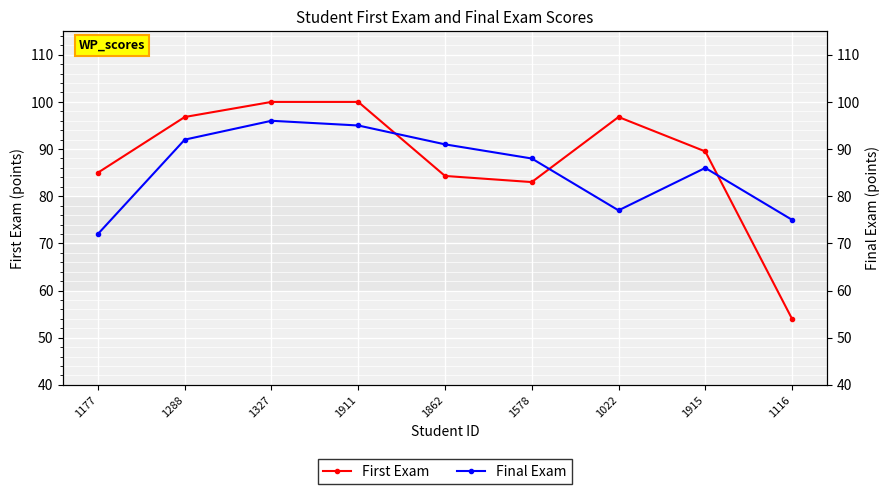

At which label is Final Exam closest to 84?

1915